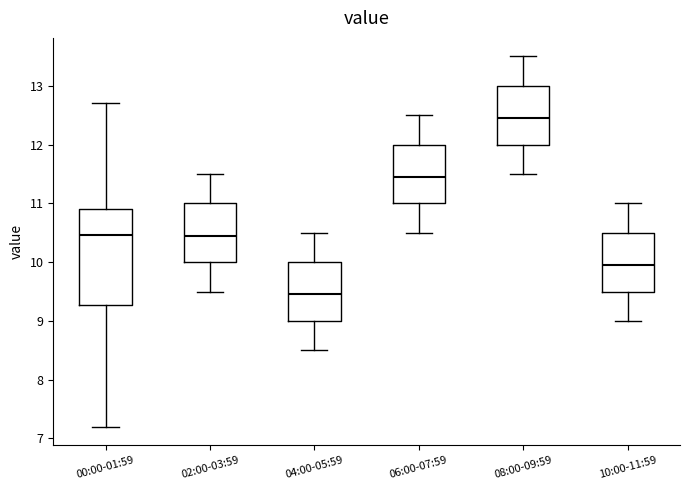

Reading left to right, read every box against the y-axis: the position of its median line, the range the box covers, and the ends of its whiskers. The values are not printed on the chart, so give them approximately, as read against the axis.

00:00-01:59: median 10.5, box 9.3 to 10.9, whiskers 7.2 to 12.7
02:00-03:59: median 10.5, box 10.0 to 11.0, whiskers 9.5 to 11.5
04:00-05:59: median 9.5, box 9.0 to 10.0, whiskers 8.5 to 10.5
06:00-07:59: median 11.5, box 11.0 to 12.0, whiskers 10.5 to 12.5
08:00-09:59: median 12.5, box 12.0 to 13.0, whiskers 11.5 to 13.5
10:00-11:59: median 10.0, box 9.5 to 10.5, whiskers 9.0 to 11.0